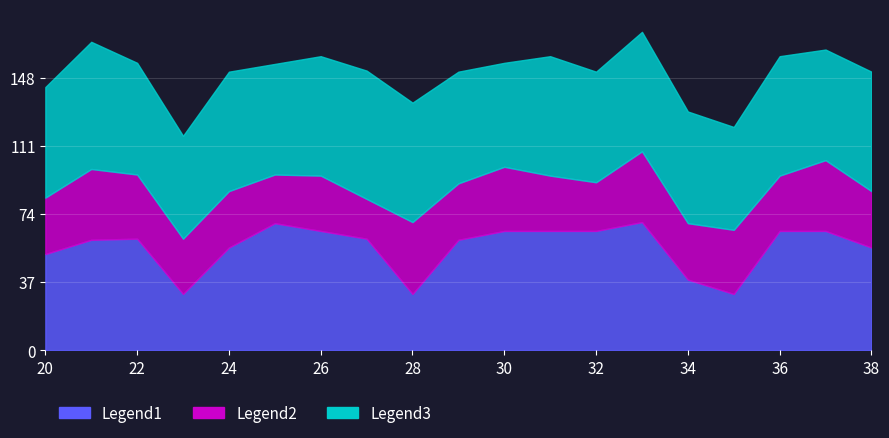

What are all the series names shown in the legend?

Legend1, Legend2, Legend3